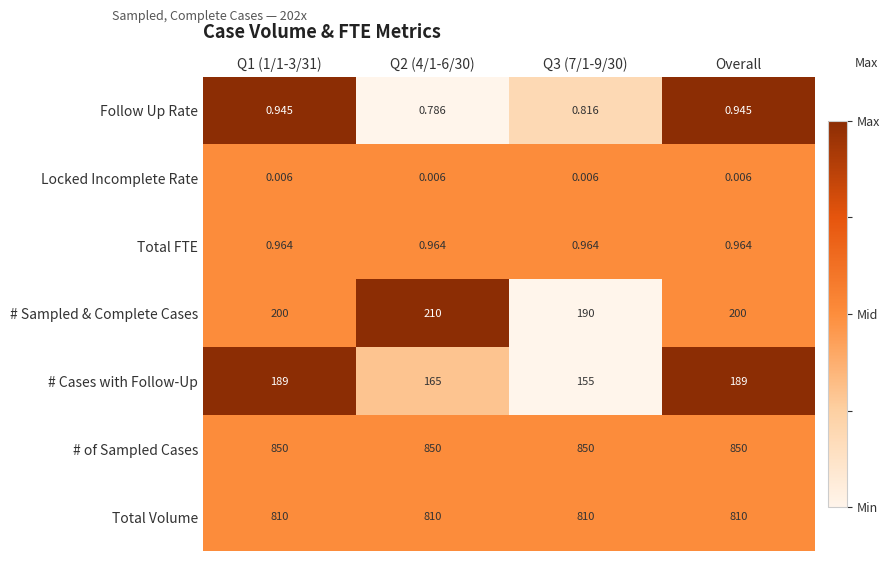

Which series has the widest spread of values?

# Cases with Follow-Up